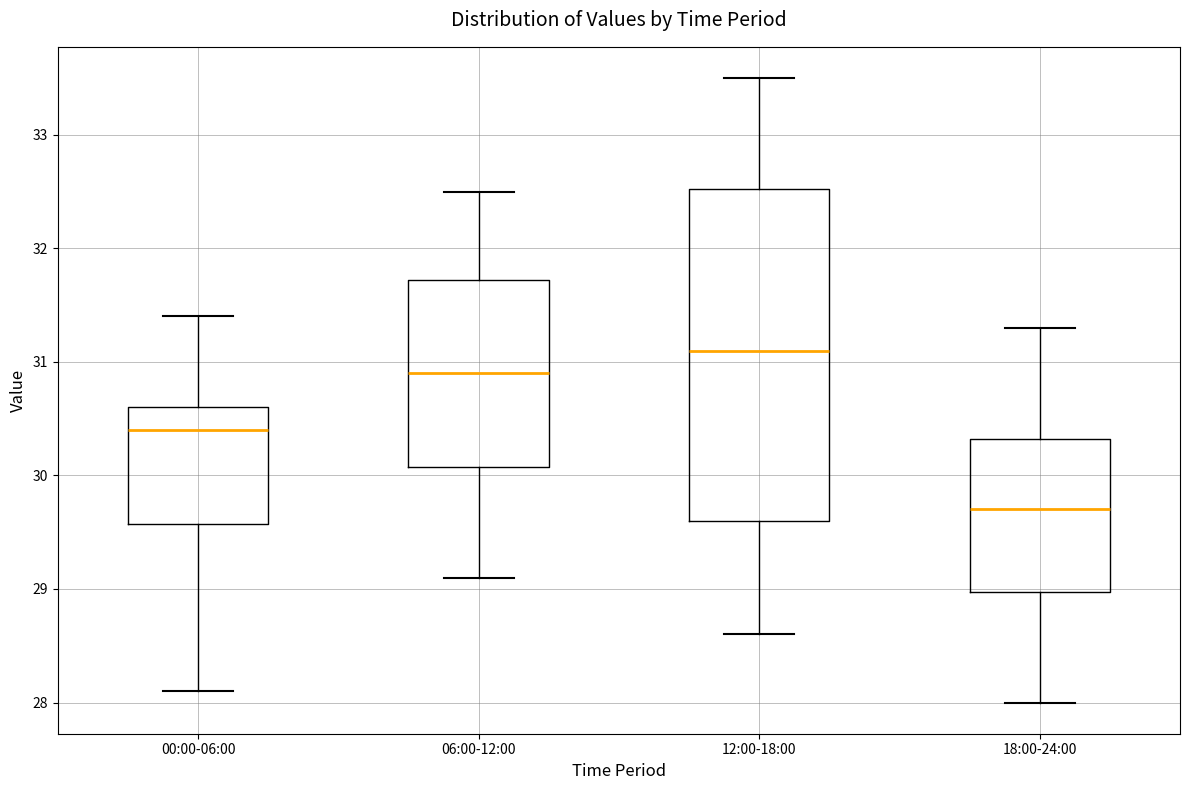

Which box is the tallest, from its lower edge to its upper edge?

12:00-18:00